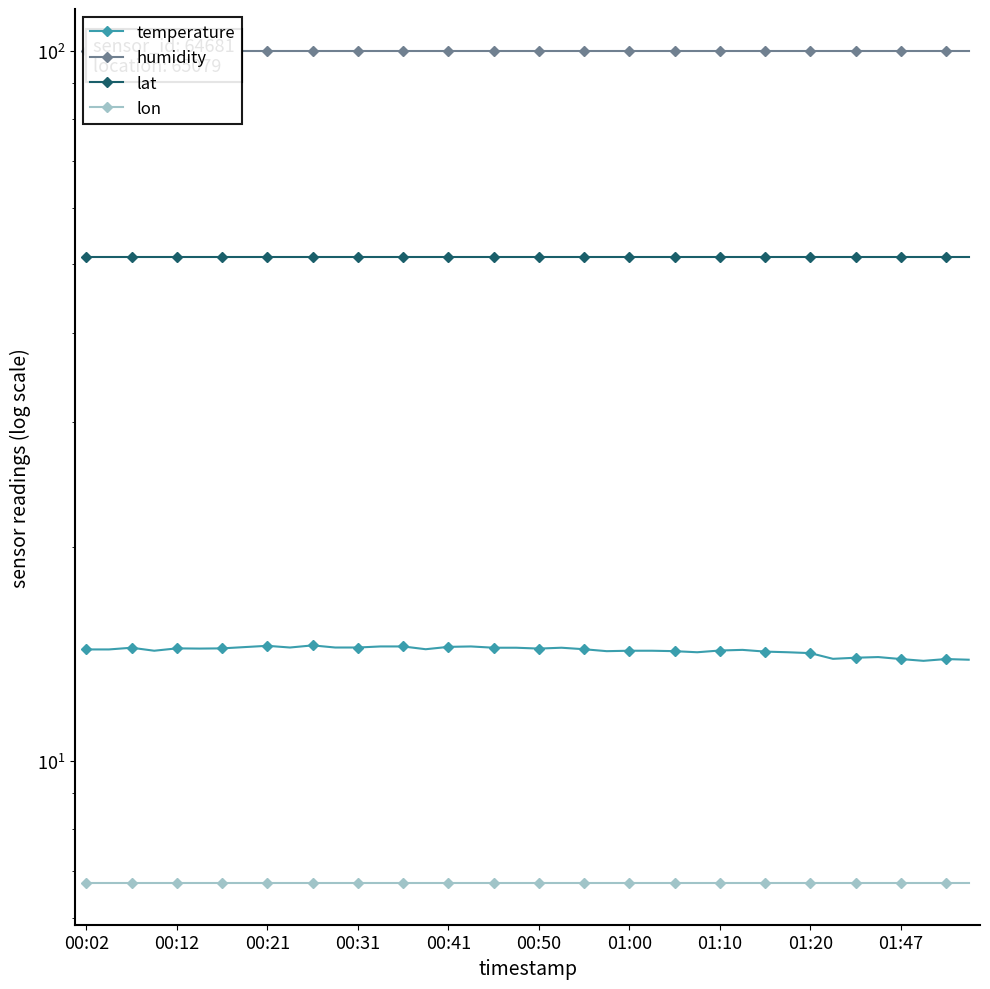

Is the value of temperature at 23 greater than the value of humidity at 35?

No